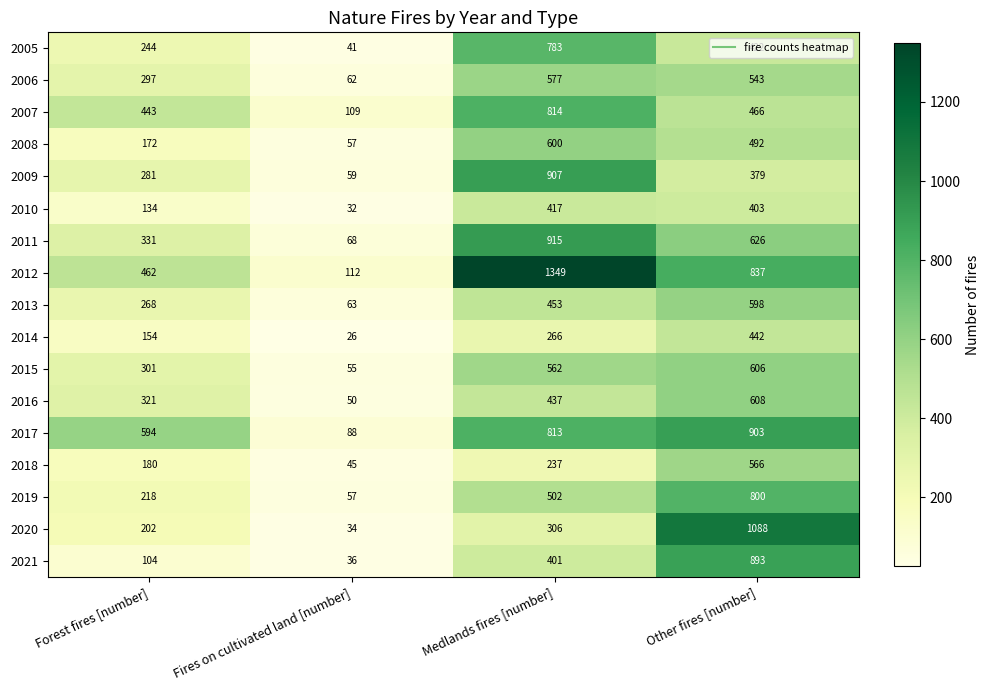

True or false: 2015 has a value of 606 at Other fires [number].

True